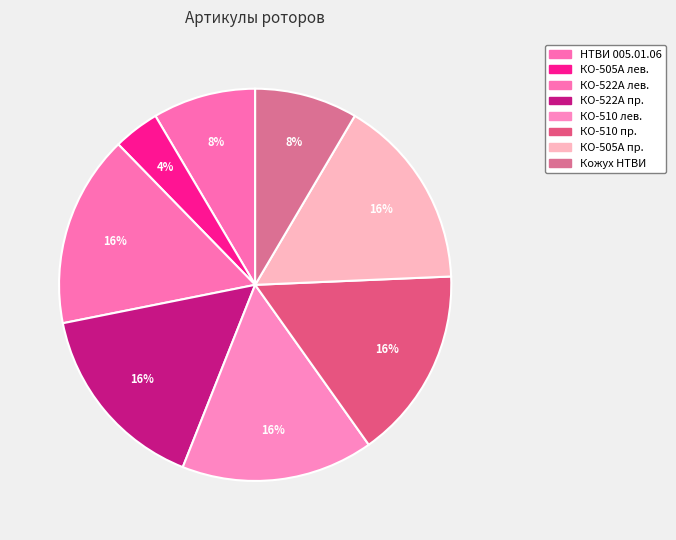

How many slices are in this pie chart?

8